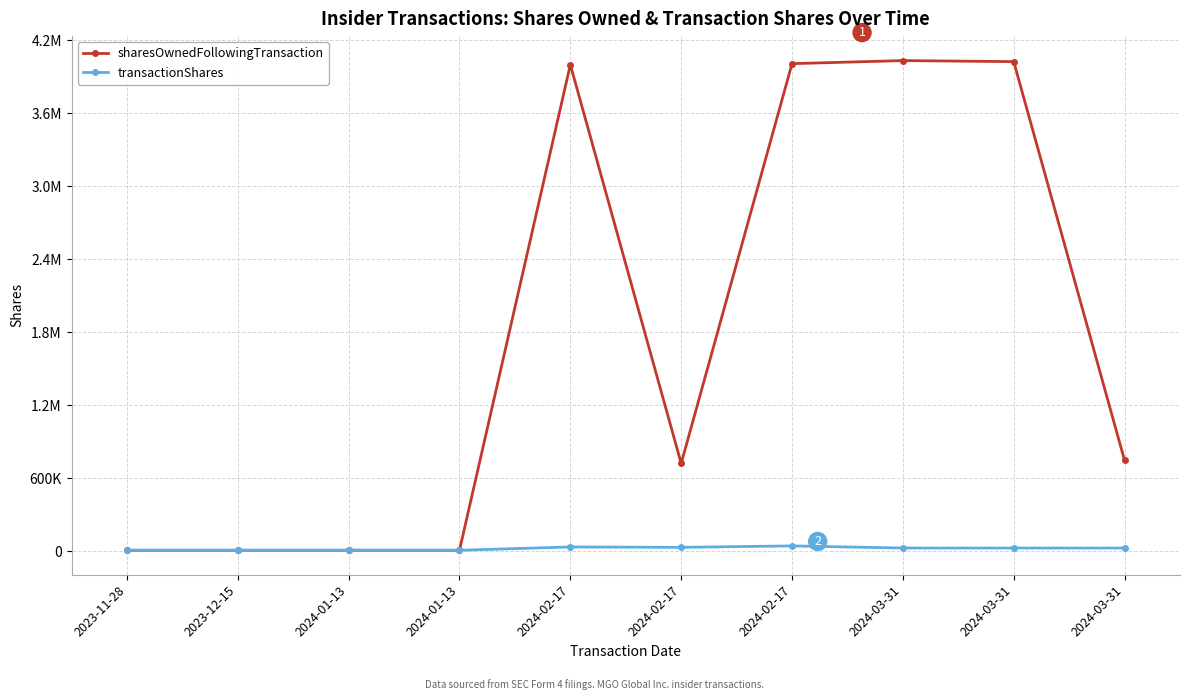

What is the value of the transactionShares point at the 3rd from the left?

6666